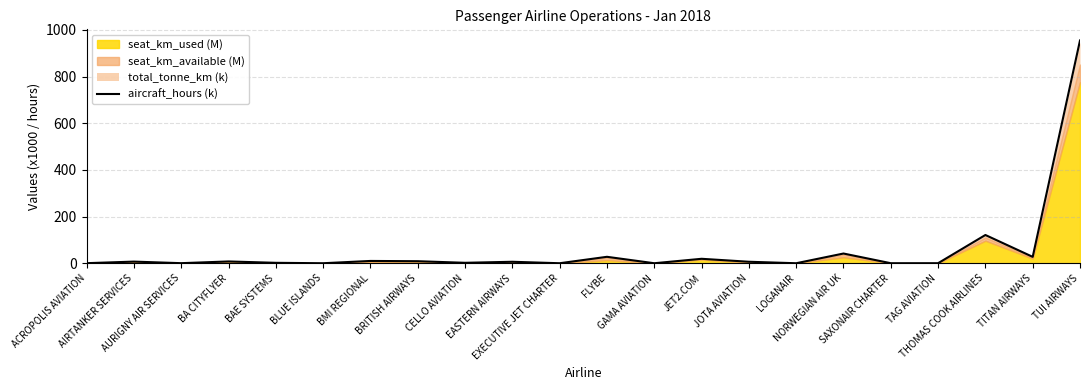

The chart shows a value of 121.0 at THOMAS COOK AIRLINES. True or false?

True